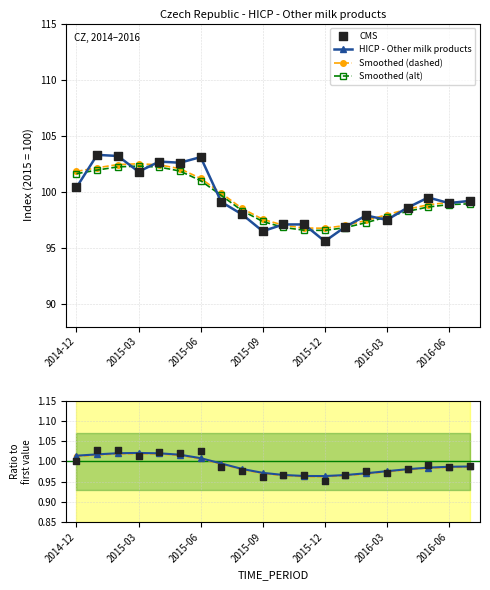

What is the change in value from 2014-12 to 2015-09?

-3.9